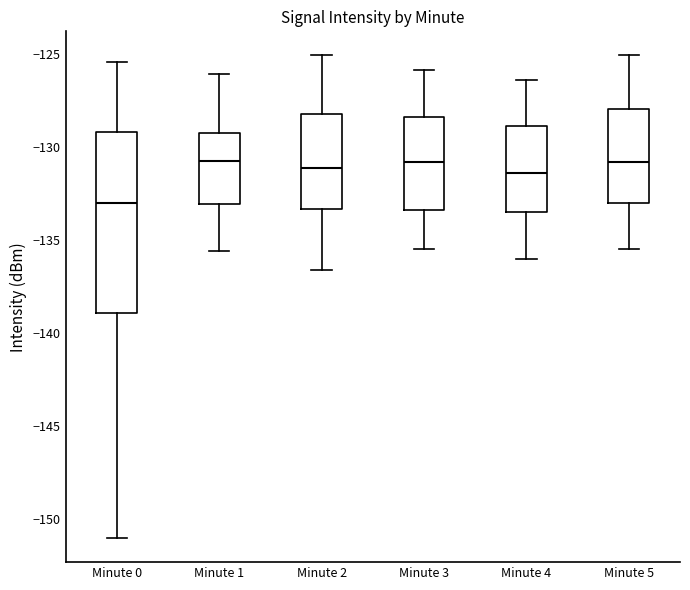

Comparing the boxes themselves (not the whiskers), which one is the tallest?

Minute 0